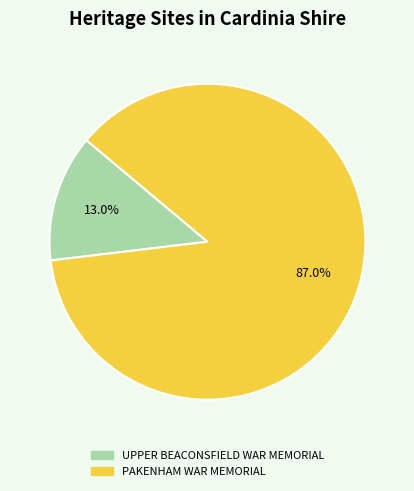

Which has a higher value, UPPER BEACONSFIELD WAR MEMORIAL or PAKENHAM WAR MEMORIAL?

PAKENHAM WAR MEMORIAL